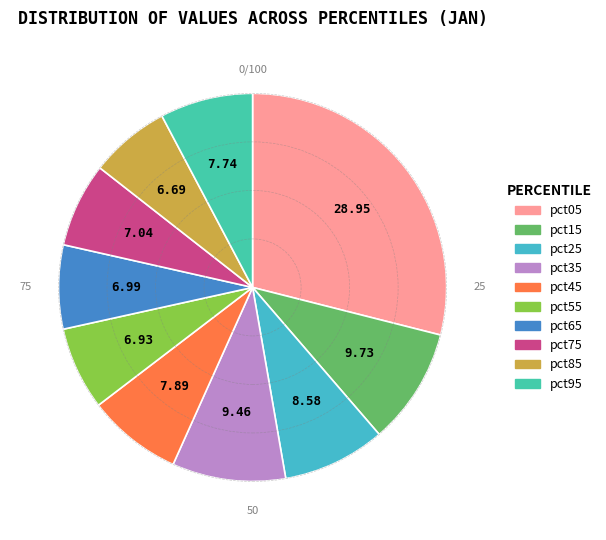

To the nearest percent, what percentage of the pie is pct55?

7%